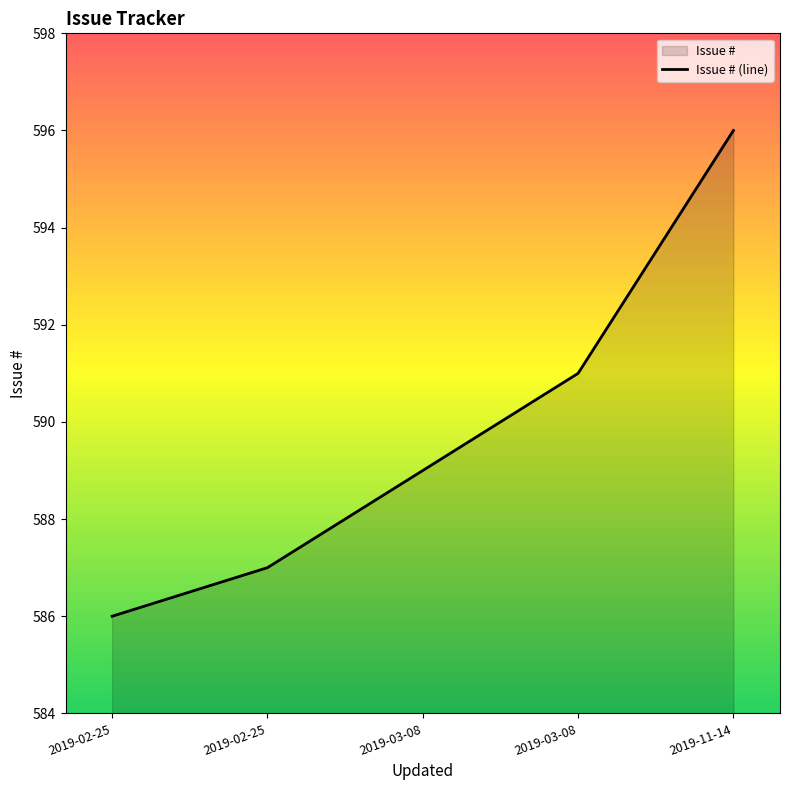

What is the change in value from 2019-02-25 to 2019-03-08?

+4